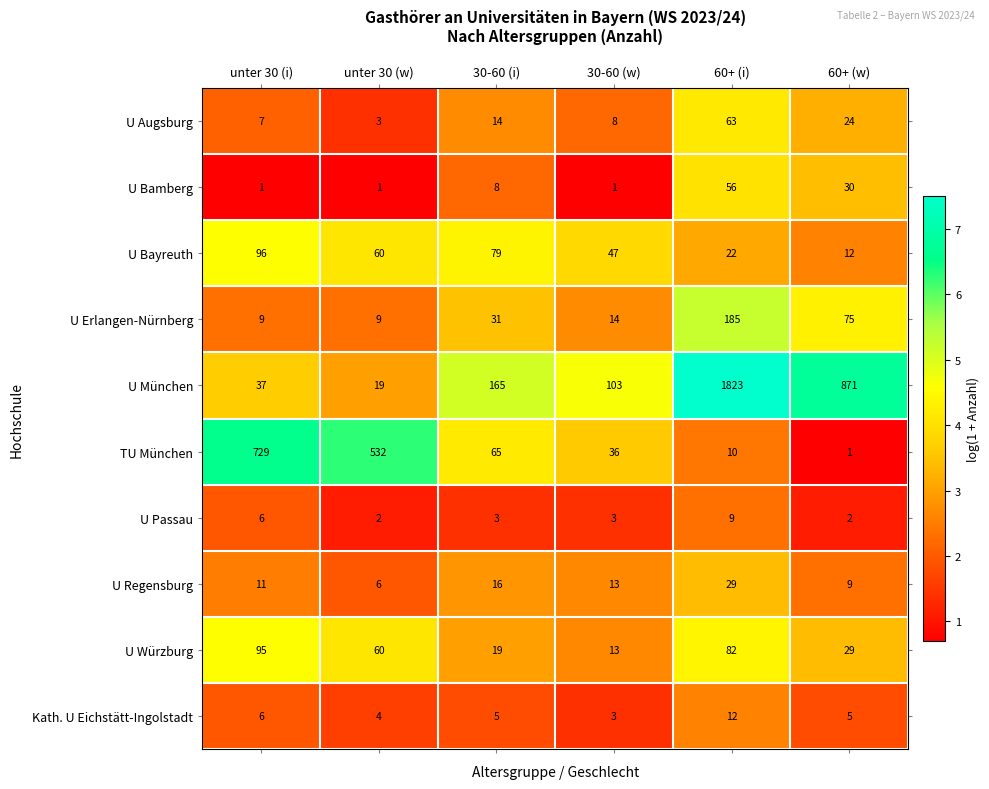

What is the lowest value of the U München series?

19